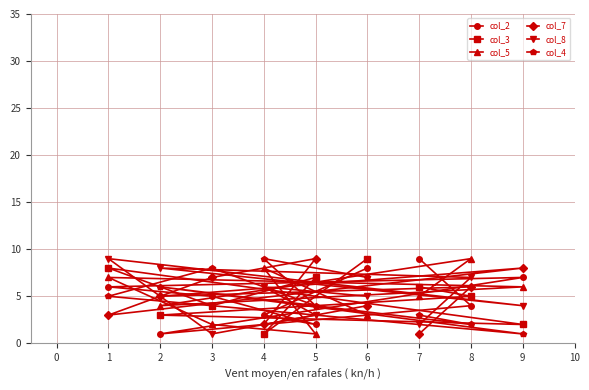

How many interior local valleys does the col_7 series have?

3